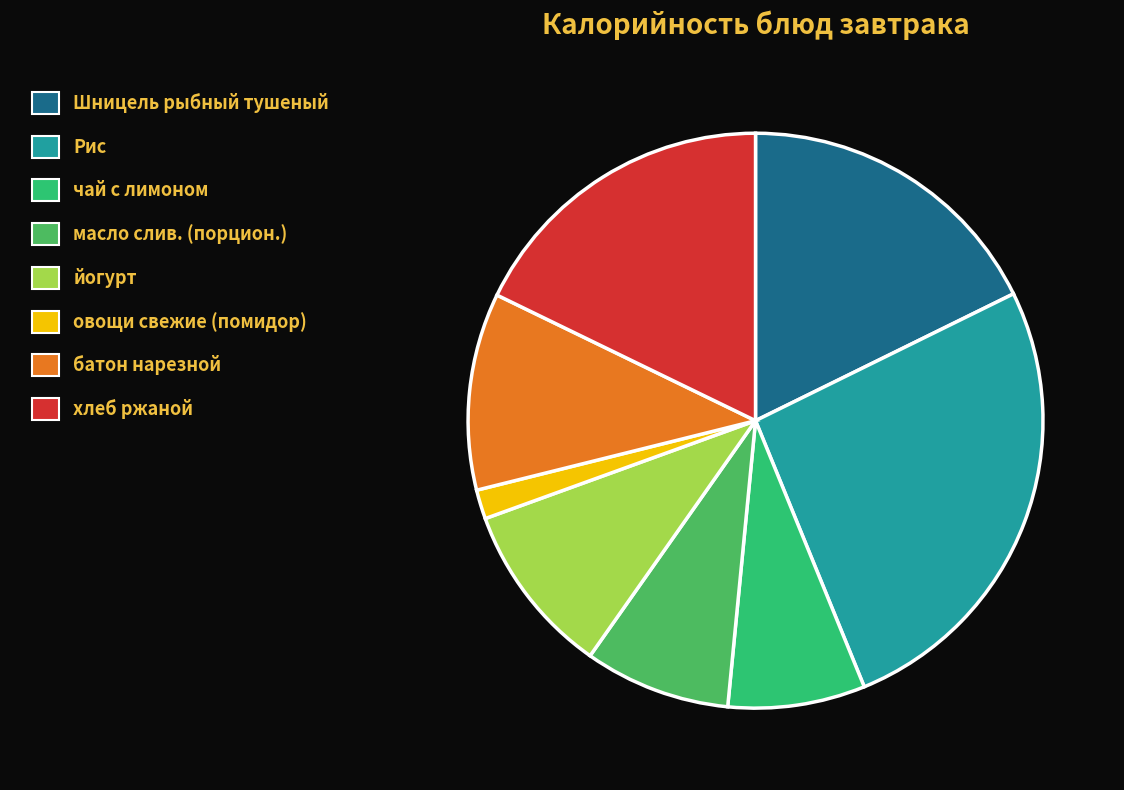

To the nearest percent, what percentage of the pie is хлеб ржаной?

18%